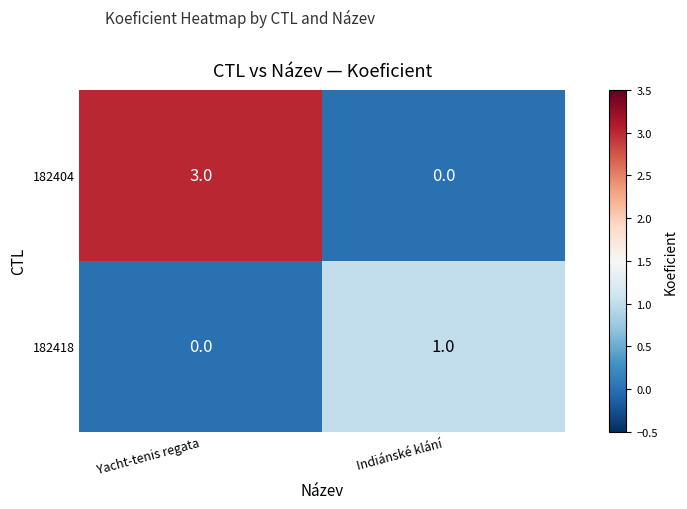

How many categories are shown in the chart?

2